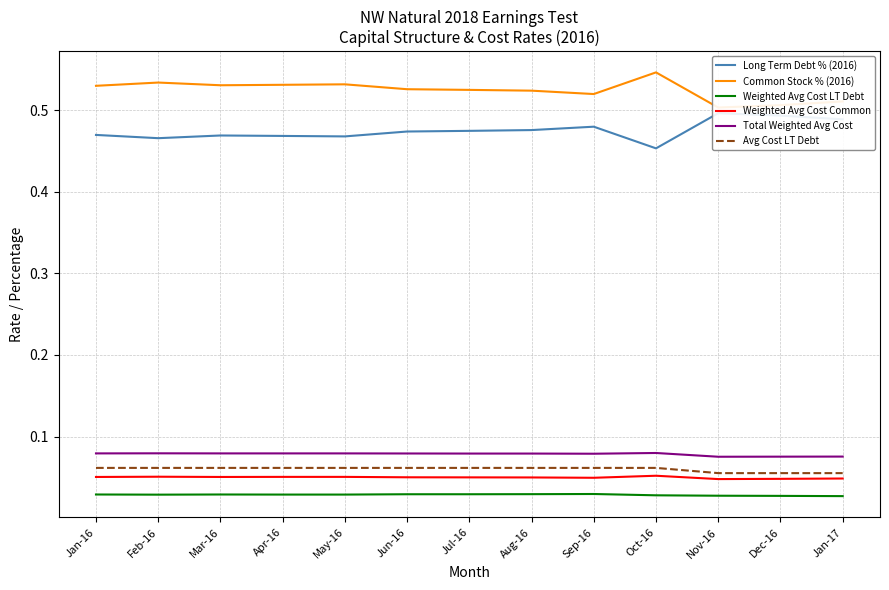

Which series changed the most between Jan-16 and Apr-16?

Common Stock % (2016)